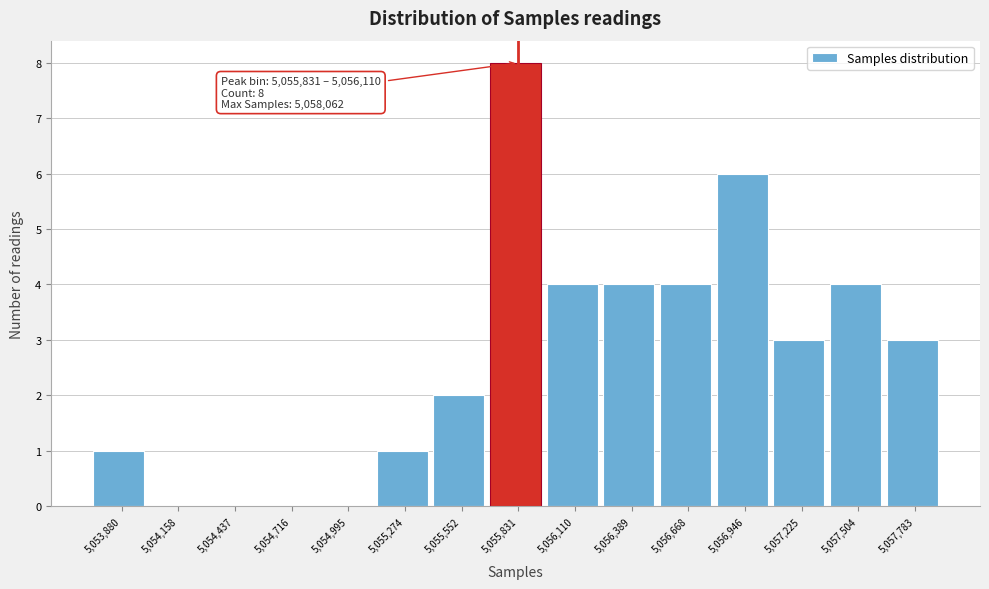

Reading left to right, transcribe all the data shown in this chart.

5,053,880=1	5,054,158=0	5,054,437=0	5,054,716=0	5,054,995=0	5,055,274=1	5,055,552=2	5,055,831=8	5,056,110=4	5,056,389=4	5,056,668=4	5,056,946=6	5,057,225=3	5,057,504=4	5,057,783=3